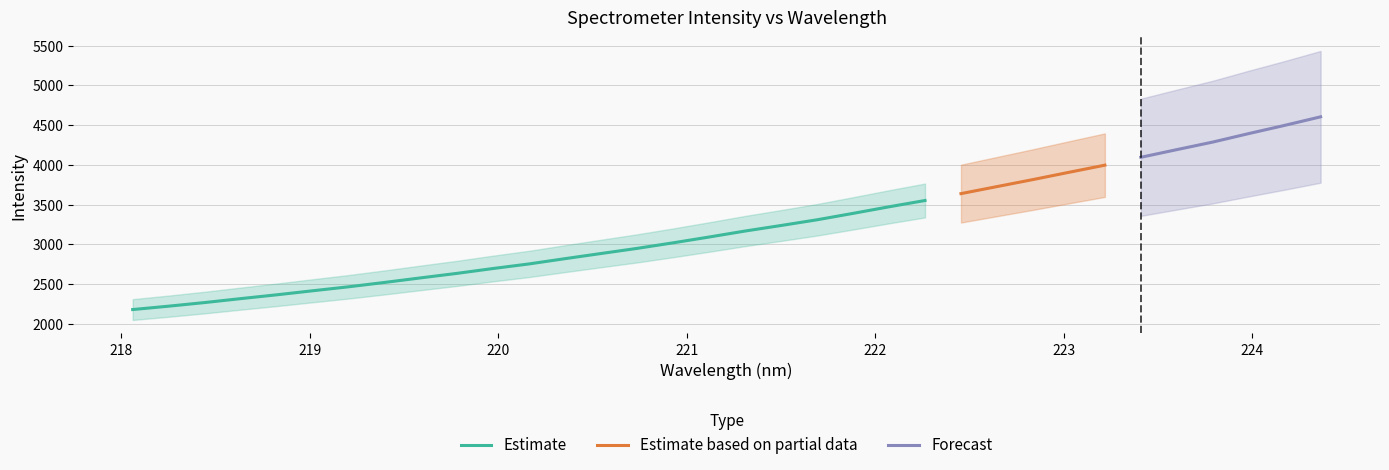

True or false: x and y intersect in this chart.

False